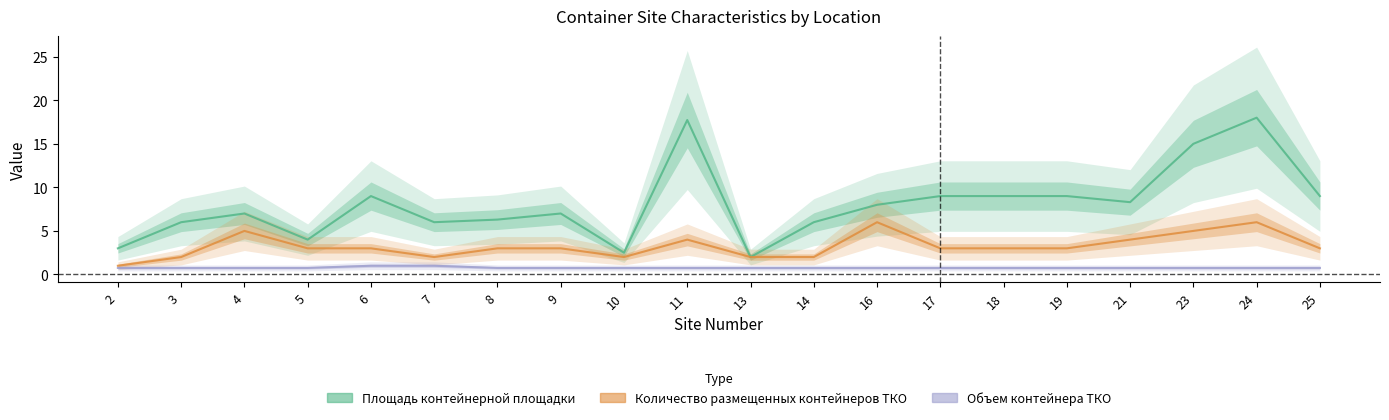

At which category does Количество размещенных контейнеров ТКО reach its first local valley?

7